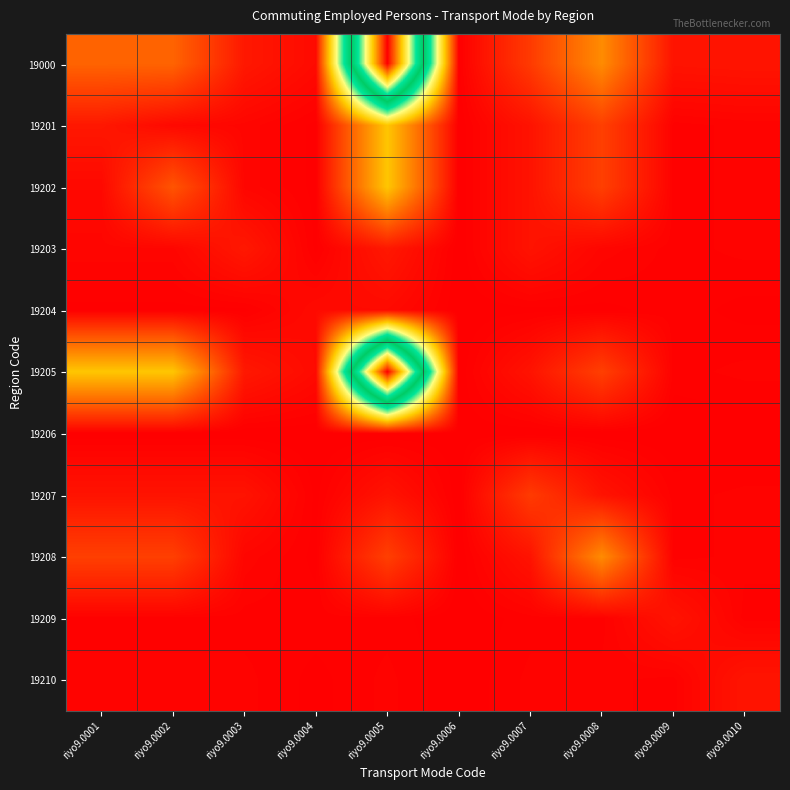

What is the difference between the highest and lowest values at riyo9.0006?

192